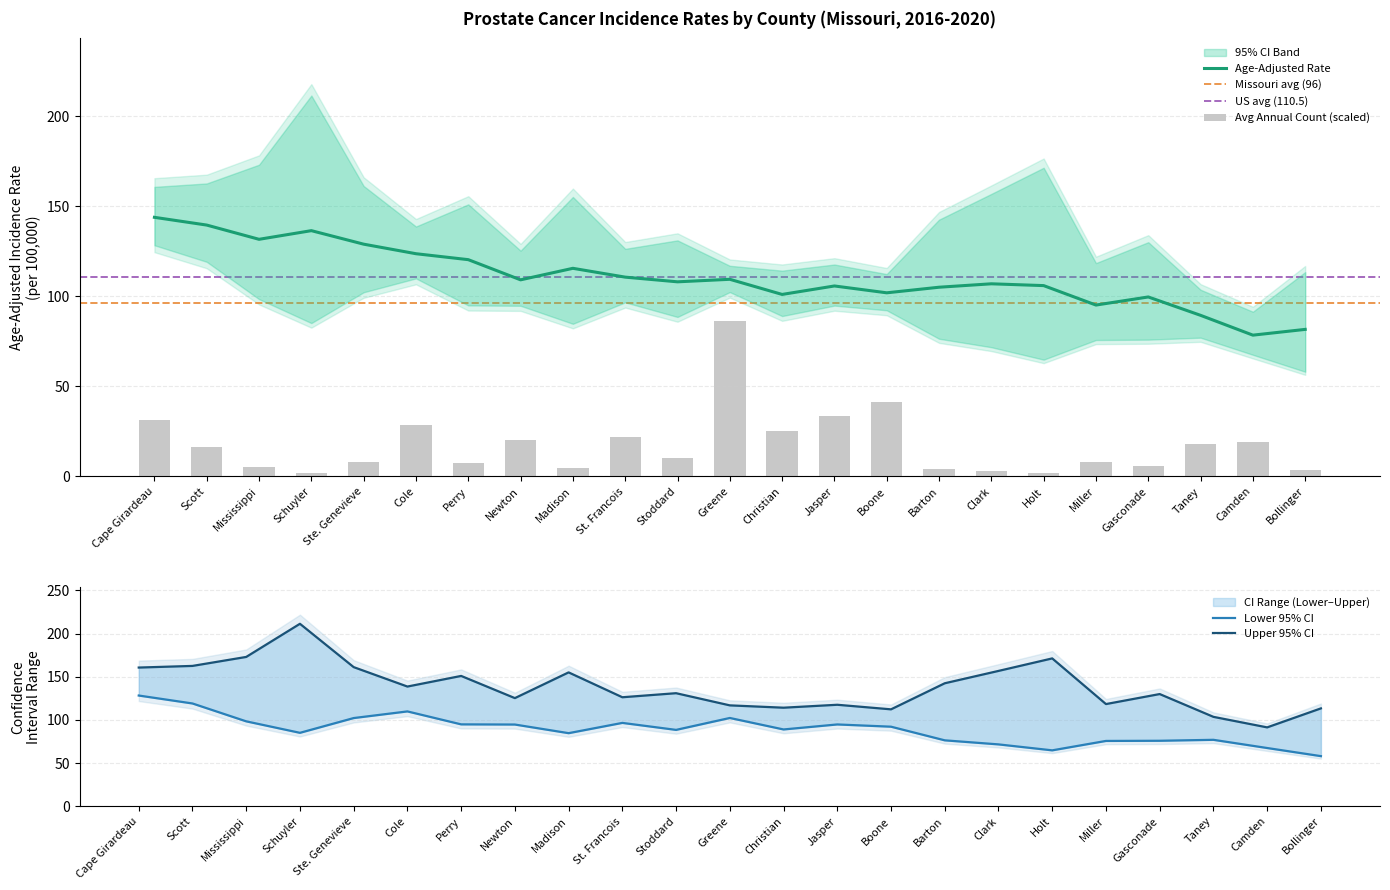

Reading left to right, list all the values displayed in this chart.

Age-Adjusted Rate: Cape Girardeau=143.8	Scott=139.5	Mississippi=131.6	Schuyler=136.4	Ste. Genevieve=128.9	Cole=123.6	Perry=120.3	Newton=109.1	Madison=115.5	St. Francois=110.6	Stoddard=108.0	Greene=109.4	Christian=101.0	Jasper=105.7	Boone=101.9	Barton=105.0	Clark=106.9	Holt=105.9	Miller=95.1	Gasconade=99.6	Taney=89.4	Camden=78.4	Bollinger=81.6
Upper 95% CI: Cape Girardeau=160.7	Scott=162.6	Mississippi=173.0	Schuyler=211.4	Ste. Genevieve=161.2	Cole=138.7	Perry=151.0	Newton=125.3	Madison=155.1	St. Francois=126.3	Stoddard=131.0	Greene=116.9	Christian=114.2	Jasper=117.6	Boone=112.3	Barton=142.5	Clark=156.8	Holt=171.3	Miller=118.4	Gasconade=130.0	Taney=103.6	Camden=91.4	Bollinger=113.4
Lower 95% CI: Cape Girardeau=128.3	Scott=119.1	Mississippi=98.4	Schuyler=85.1	Ste. Genevieve=102.2	Cole=109.9	Perry=94.9	Newton=94.7	Madison=84.7	St. Francois=96.6	Stoddard=88.5	Greene=102.3	Christian=89.0	Jasper=94.8	Boone=92.2	Barton=76.4	Clark=71.7	Holt=64.8	Miller=75.7	Gasconade=75.9	Taney=77.0	Camden=67.5	Bollinger=58.1
Avg Annual Count: Cape Girardeau=31.1	Scott=16.5	Mississippi=5.2	Schuyler=1.9	Ste. Genevieve=8.0	Cole=28.8	Perry=7.5	Newton=20.3	Madison=4.7	St. Francois=21.7	Stoddard=10.4	Greene=86.3	Christian=25.0	Jasper=33.5	Boone=41.0	Barton=4.2	Clark=2.8	Holt=1.9	Miller=8.0	Gasconade=5.7	Taney=17.9	Camden=18.9	Bollinger=3.8